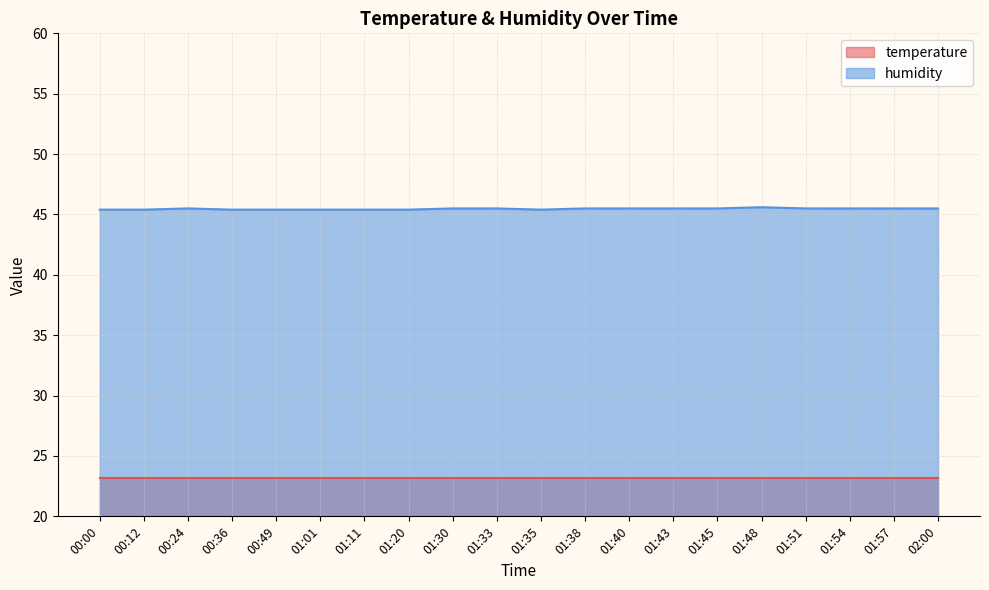

The chart shows a value of 45.5 at 02:00. True or false?

True